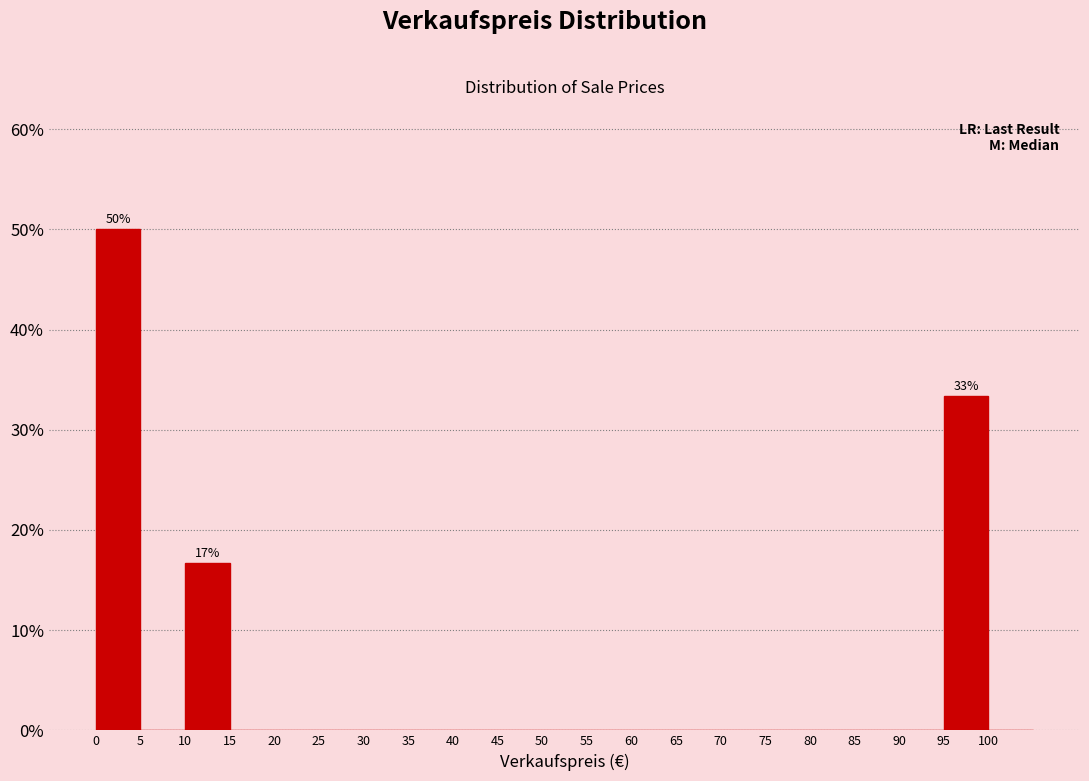

Which range on the x-axis has the tallest bar?

0 to 5